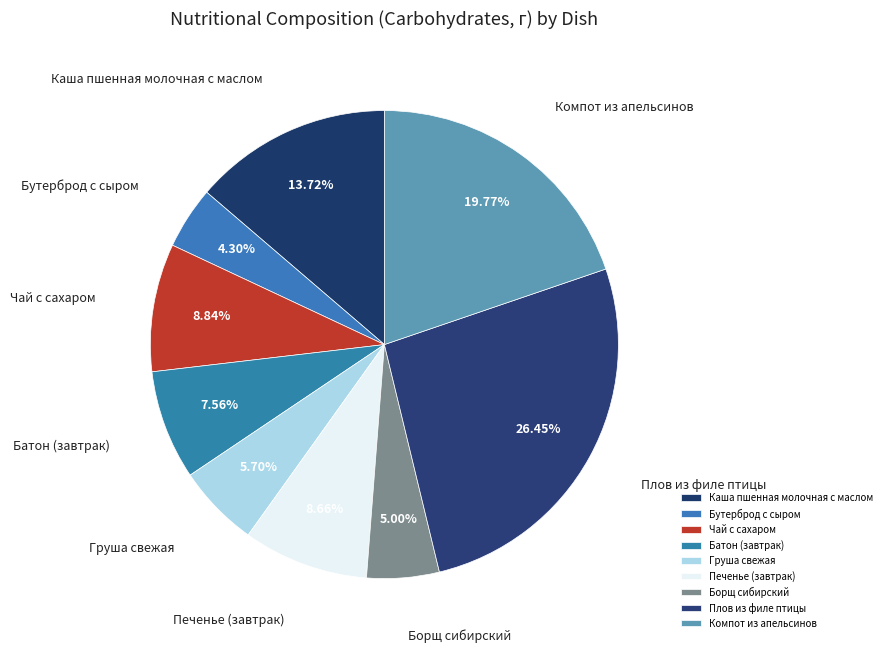

Does any single category account for the majority?

No